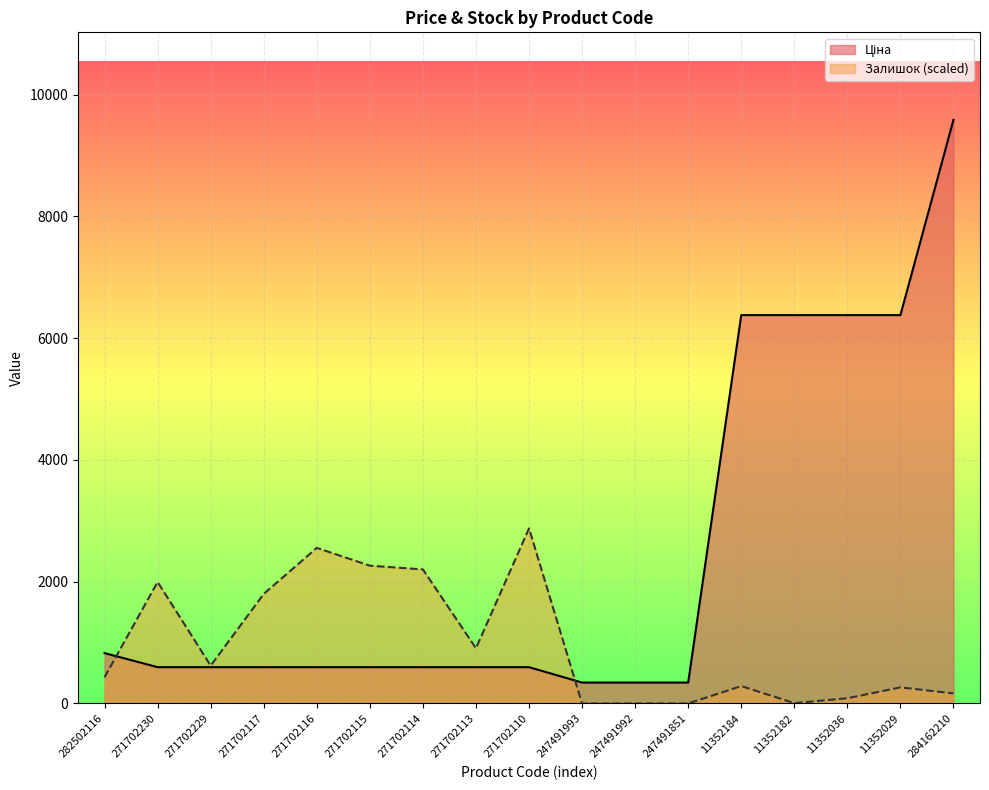

True or false: Ціна has a value of 13955.4 at 284162210.

False